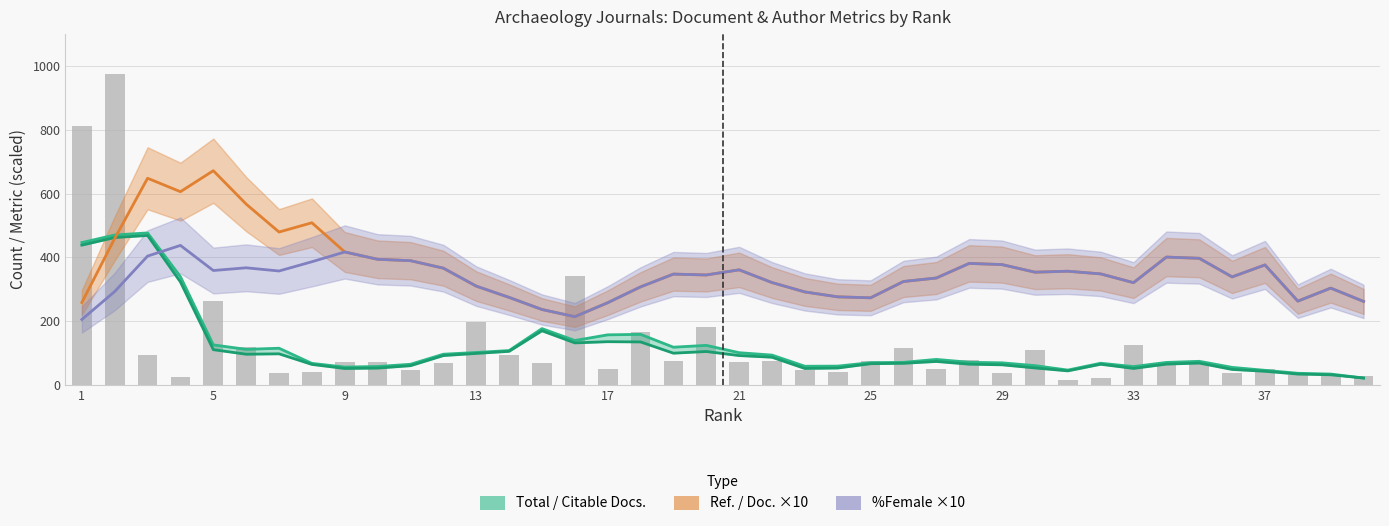

Is the value of Citable Docs. (3years) at 17 greater than the value of Total Docs. (3years) at 26?

Yes